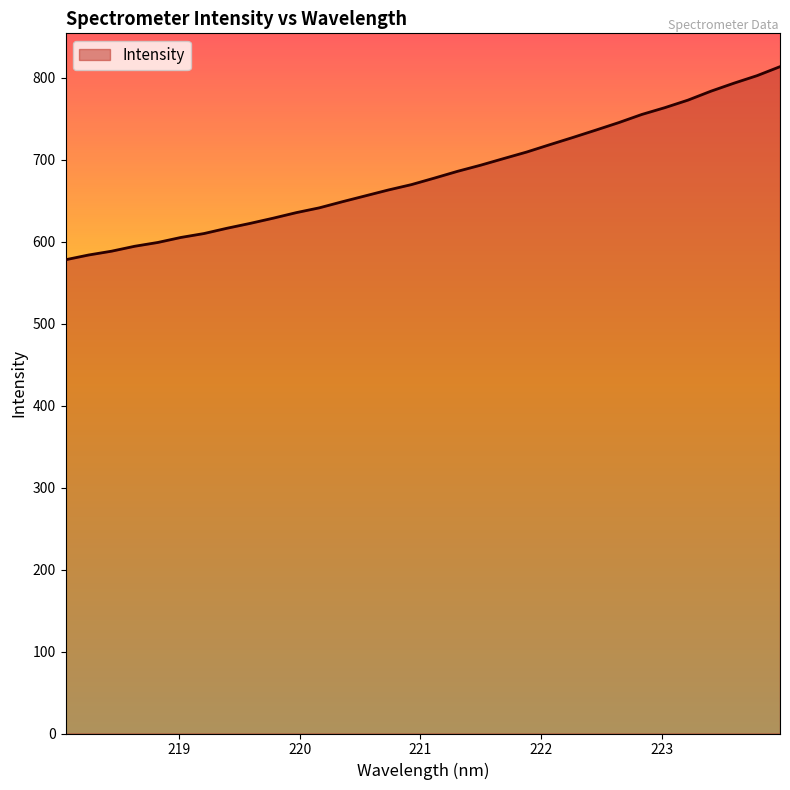

What is the minimum value shown in the chart?

577.8